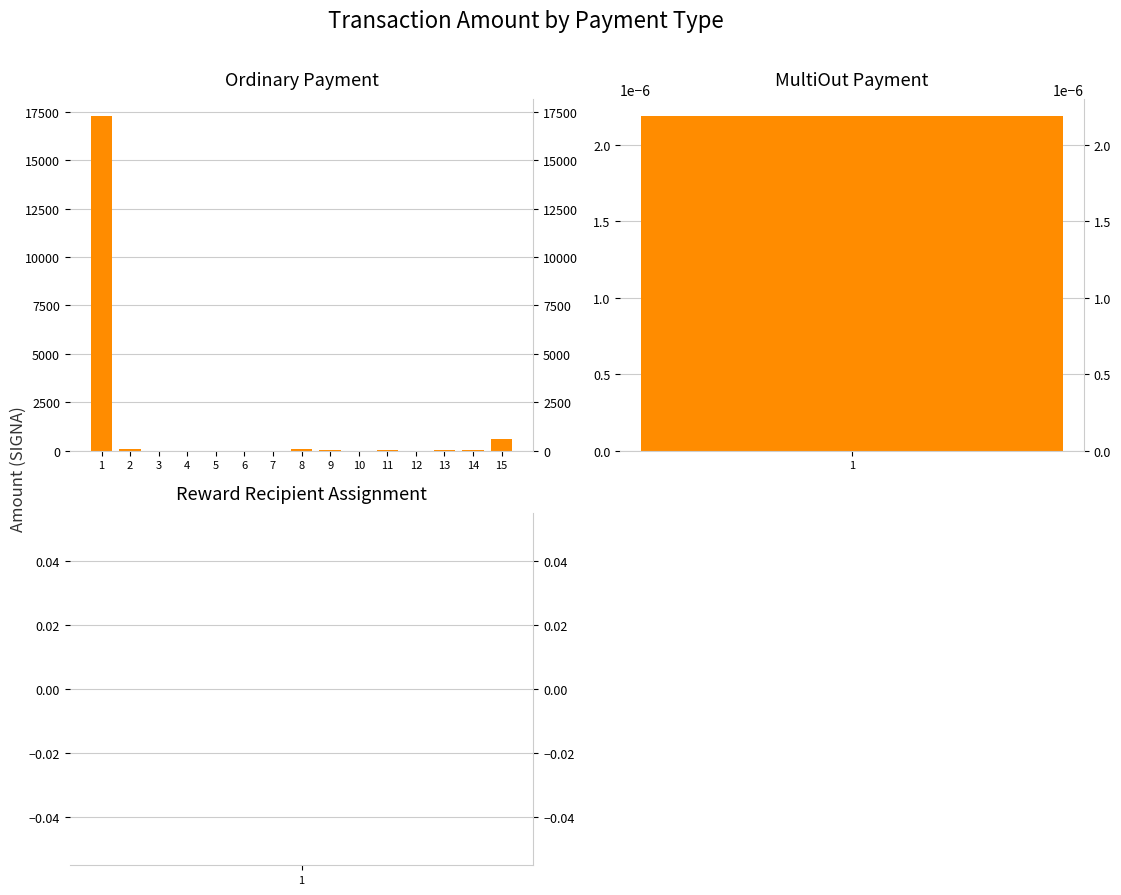

What is the value of the 10th bar from the left?

6.6